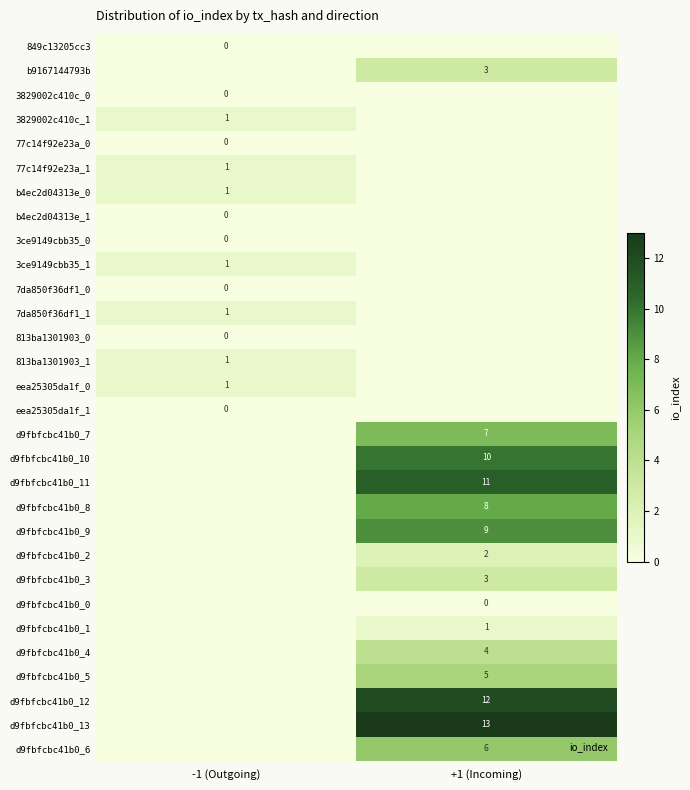

What is the average value of the d9fbfcbc41b0_3 series?

1